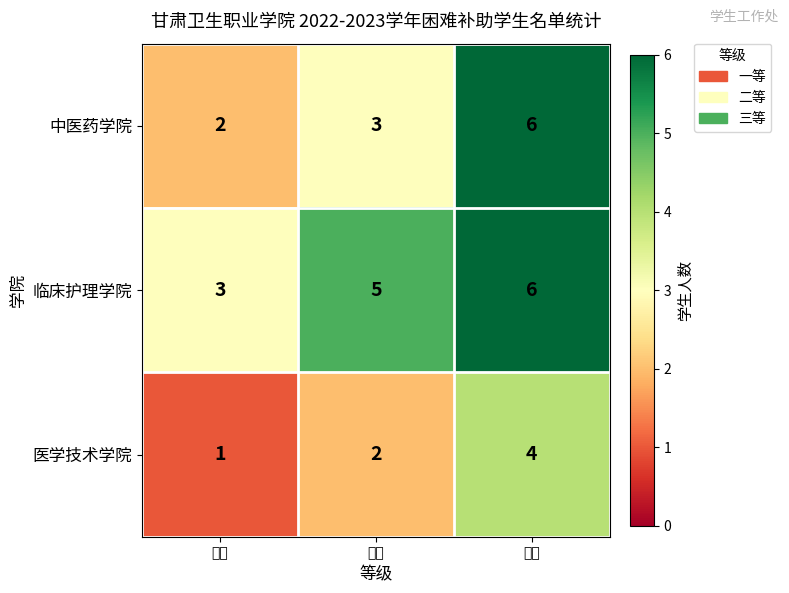

At 一等, list the series in order from largest to smallest.

临床护理学院, 中医药学院, 医学技术学院